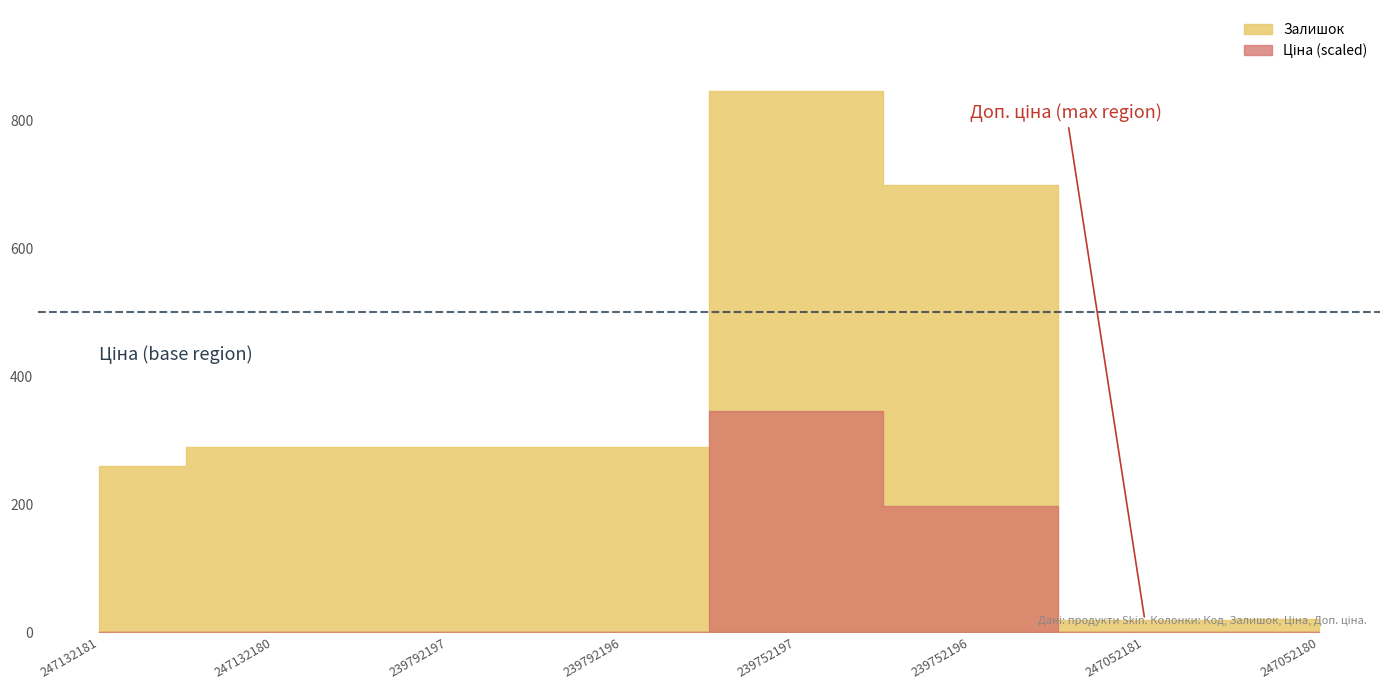

Does the chart display data point markers on the line(s)?

No